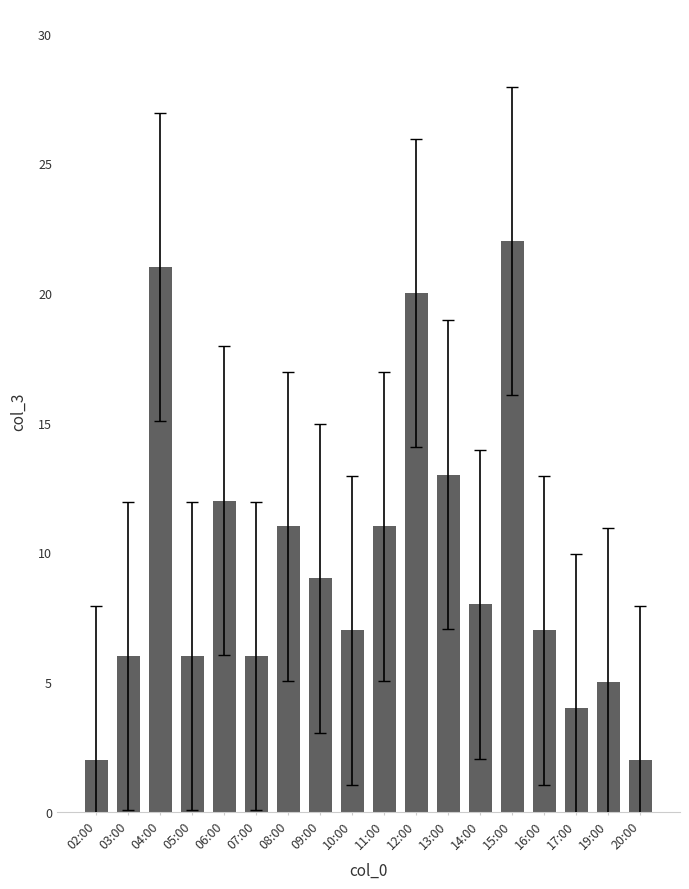

Which category has the highest value across all series?

15:00